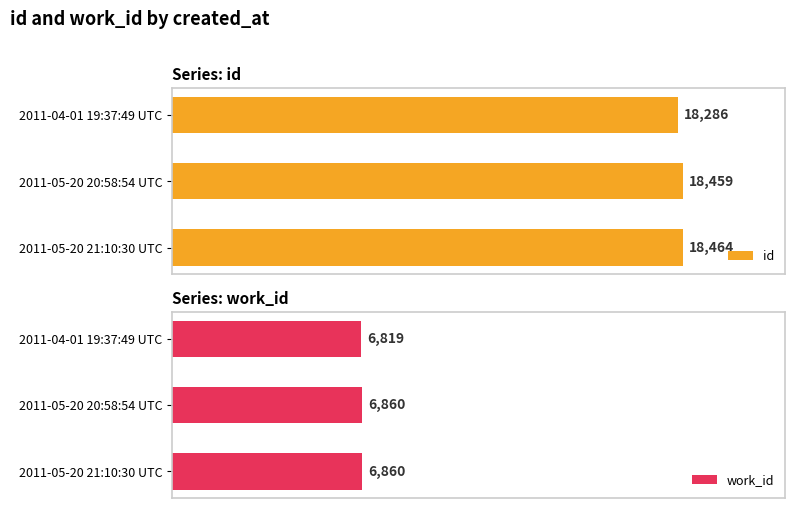

Which category has the highest value in the id series?

2011-05-20 21:10:30 UTC